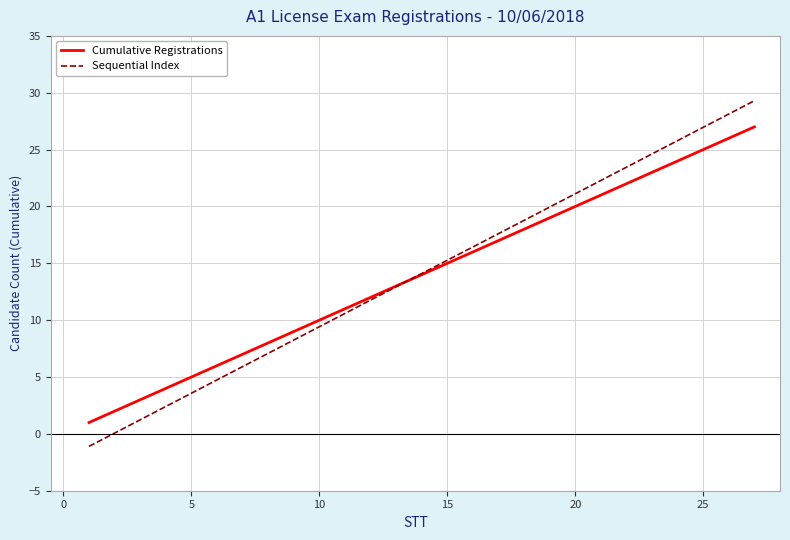

List the series in order of their peak value, lowest first.

Cumulative Registrations, Sequential Index